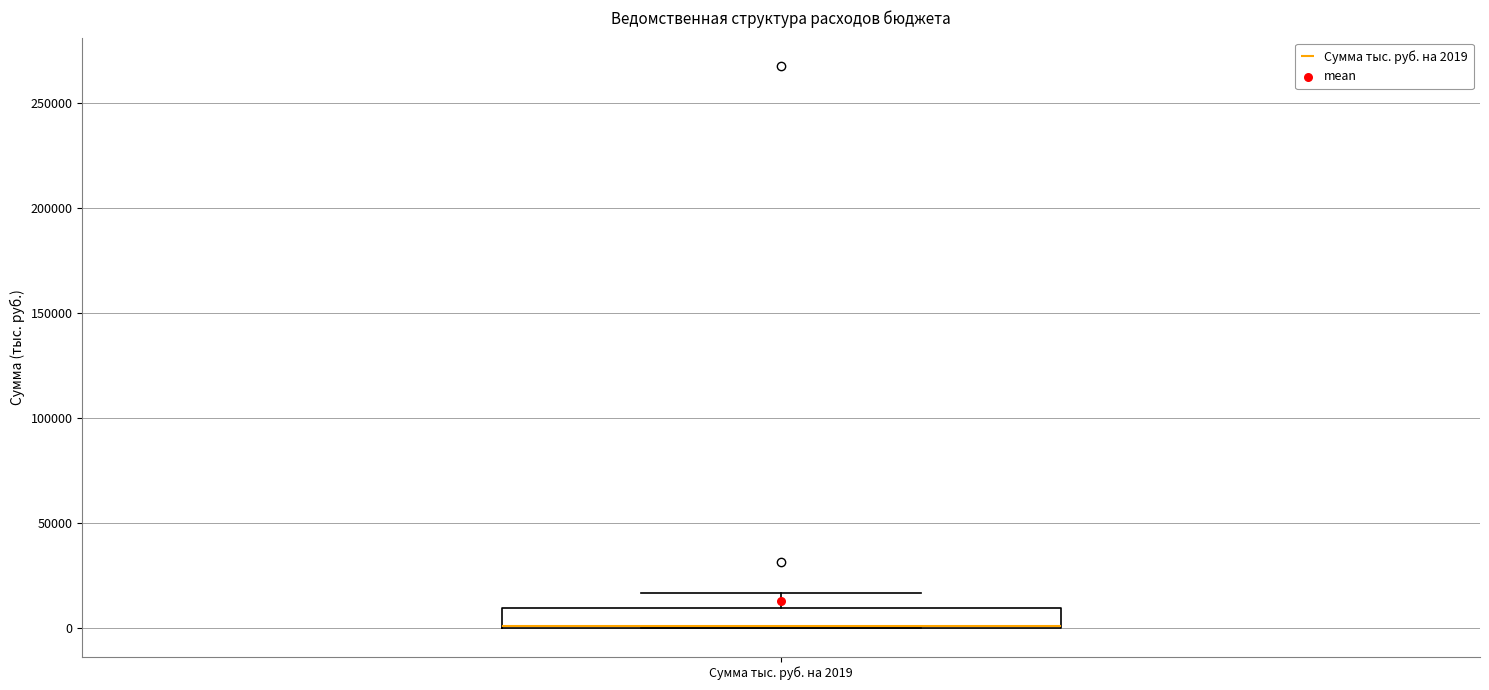

Where is the lower edge of the box for Сумма тыс. руб. на 2019 on the y-axis? The values are not printed on the chart, so give them approximately, as read against the axis.

0